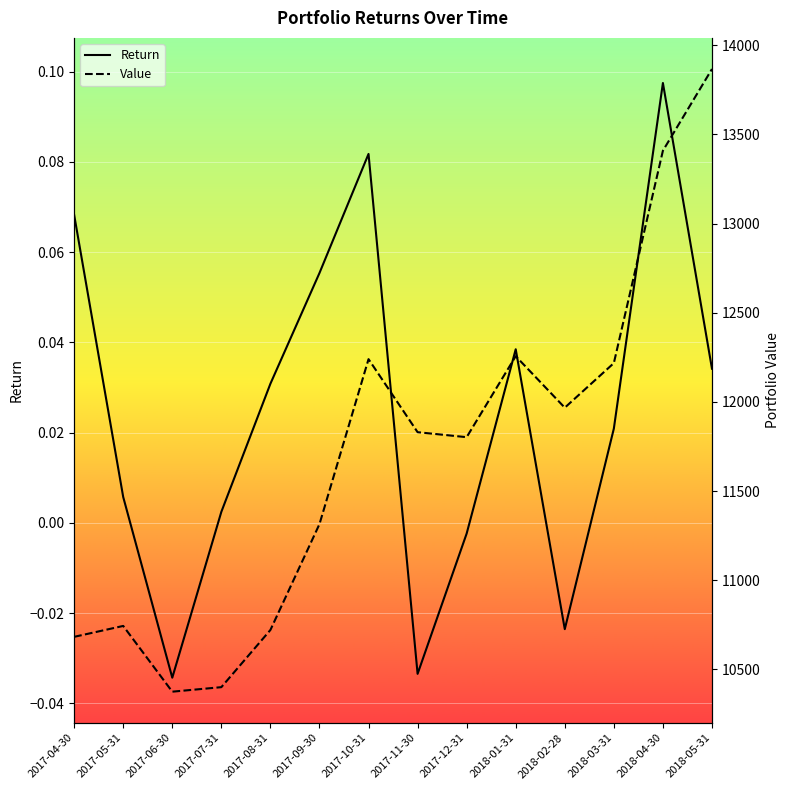

At which category does the chart reach its minimum across all series?

2017-06-30